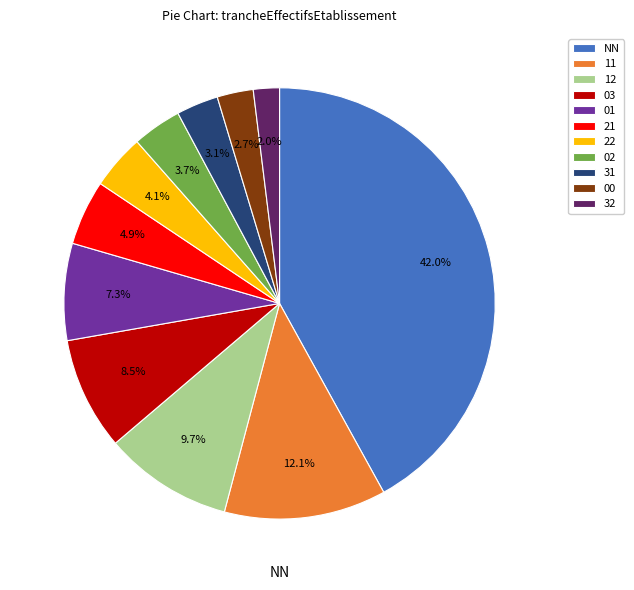

What is the smallest slice in the pie chart?

32